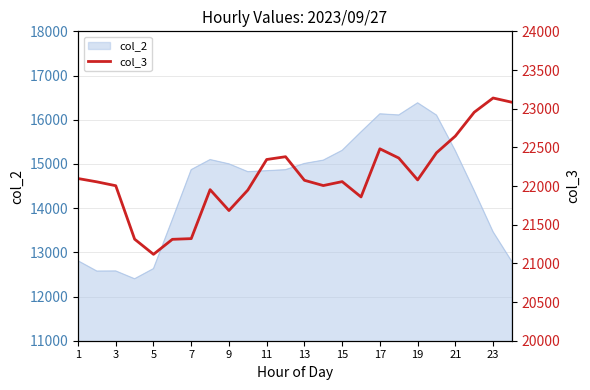

At which label does the data first exceed 22074?

1